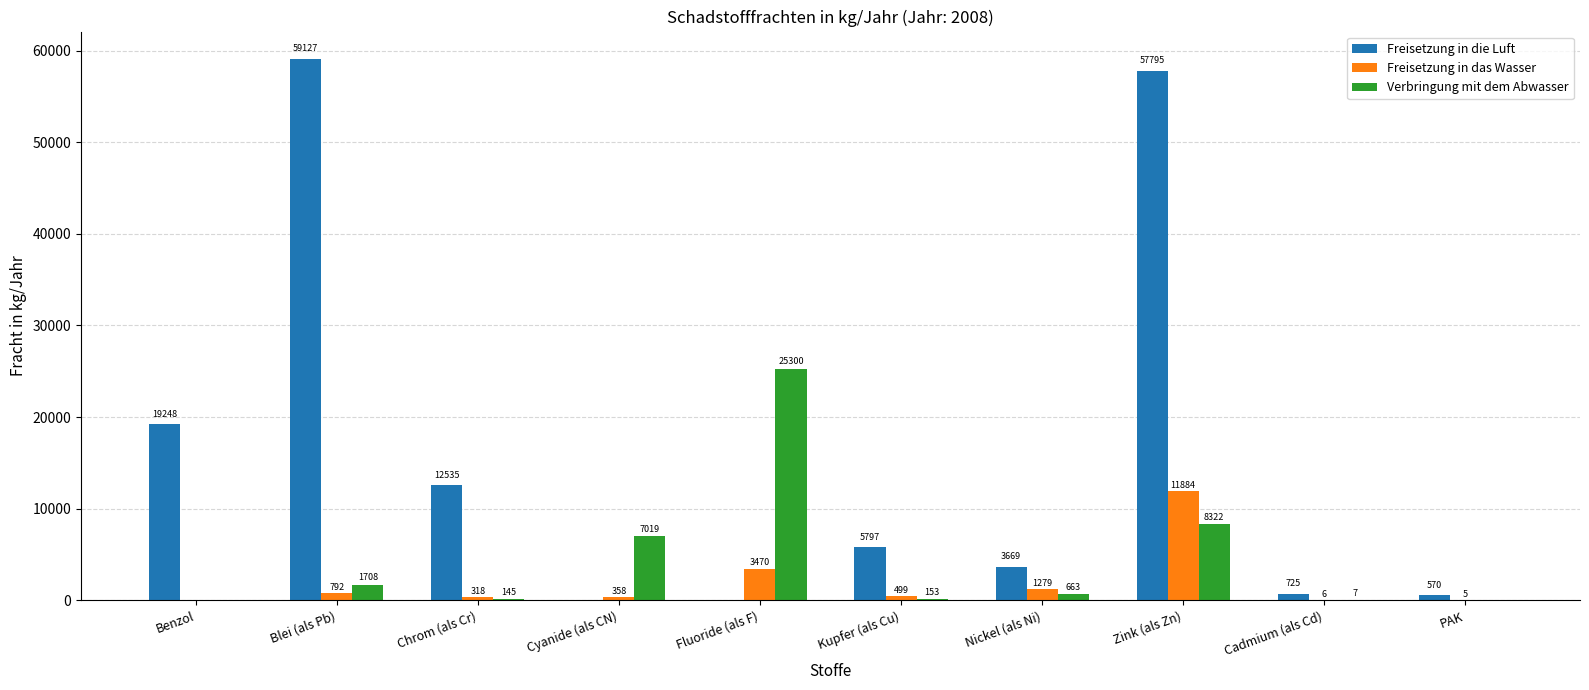

What is the total value across all series at PAK?

575